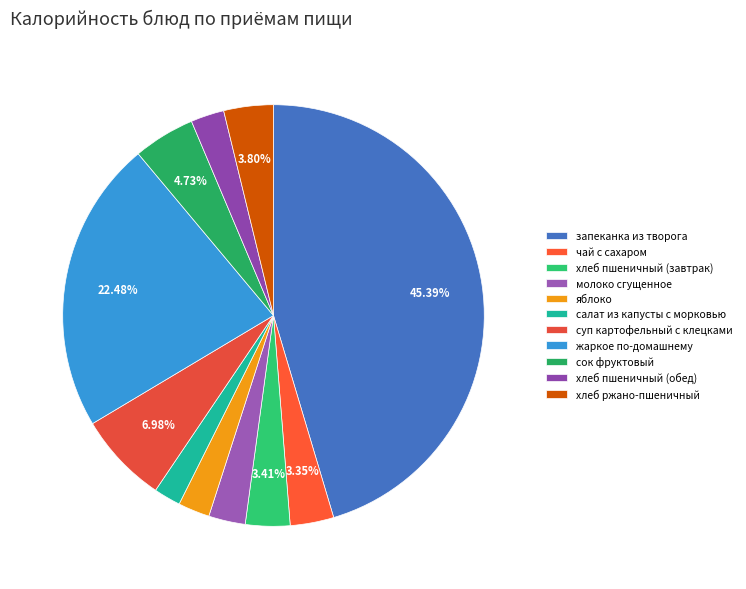

To the nearest percent, what is the difference between the largest and smallest slice percentages?

43%